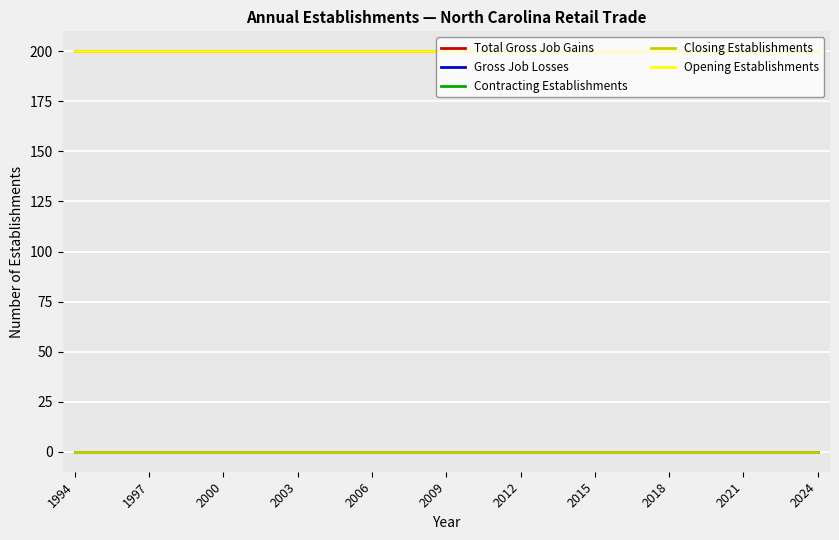

True or false: Total Gross Job Gains and Opening Establishments intersect in this chart.

False